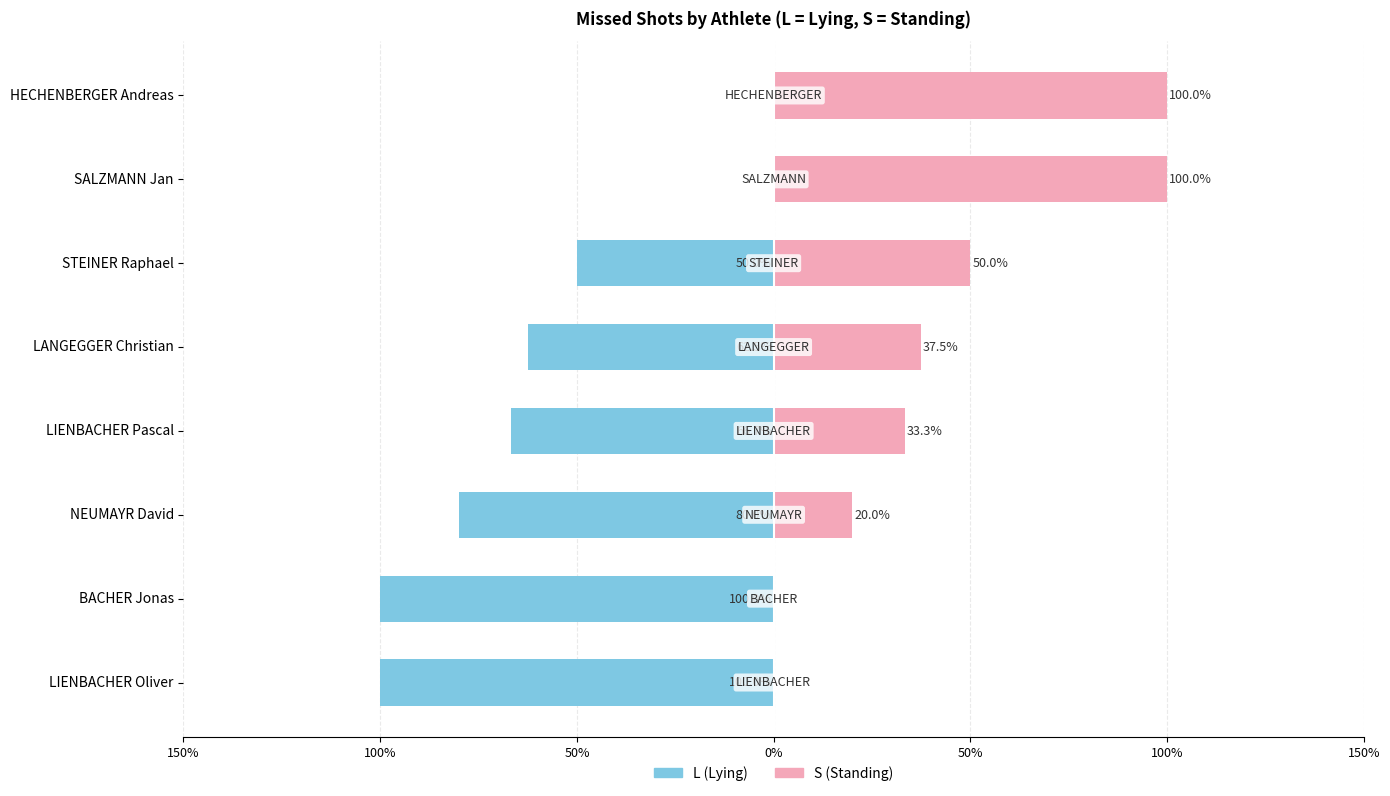

How many categories are shown in the chart?

8